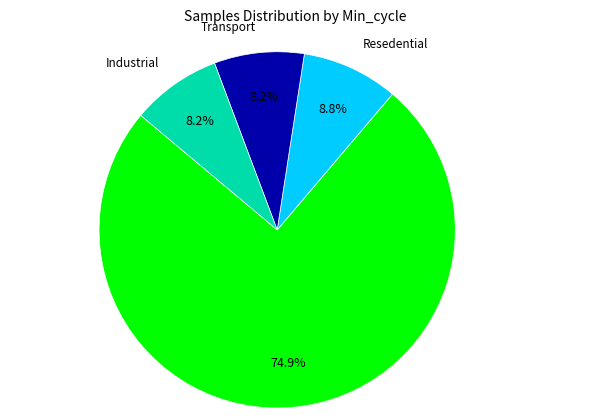

How many slices are in this pie chart?

4